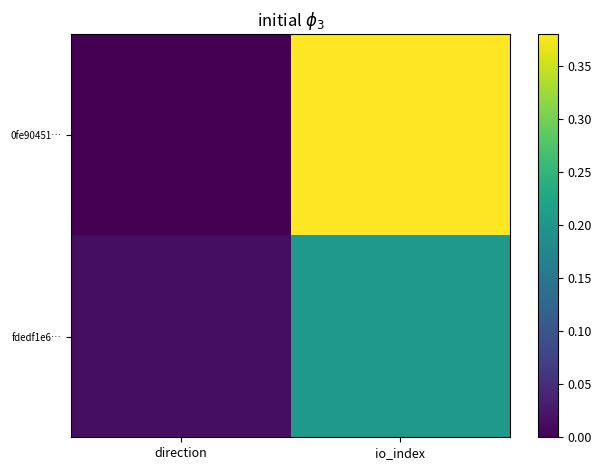

Which category has the highest value across all series?

io_index